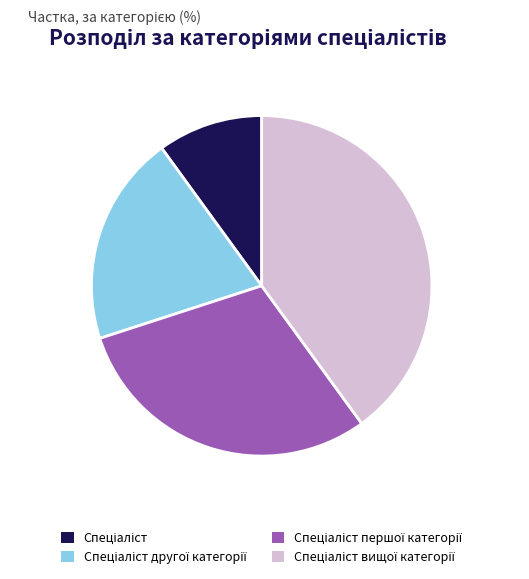

Is there any slice that represents more than half of the pie?

No